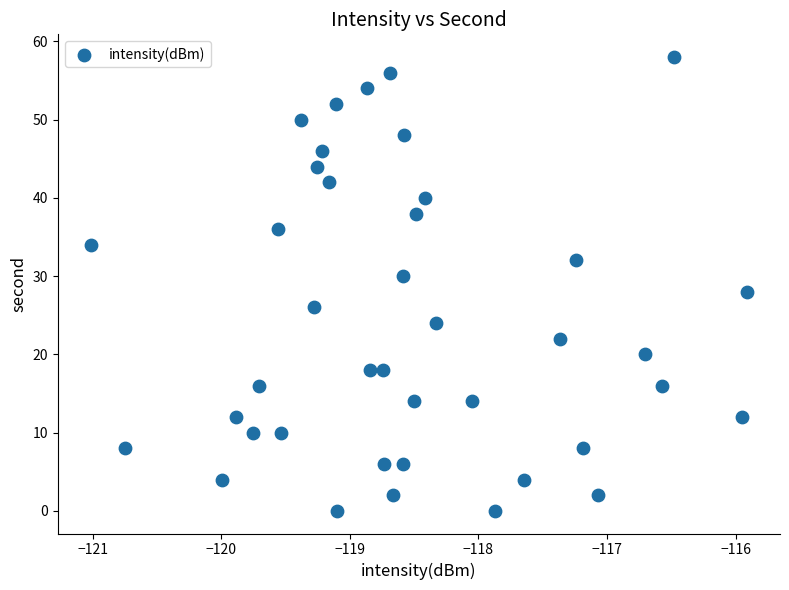

What is the range of Y values (max minus min)?

58